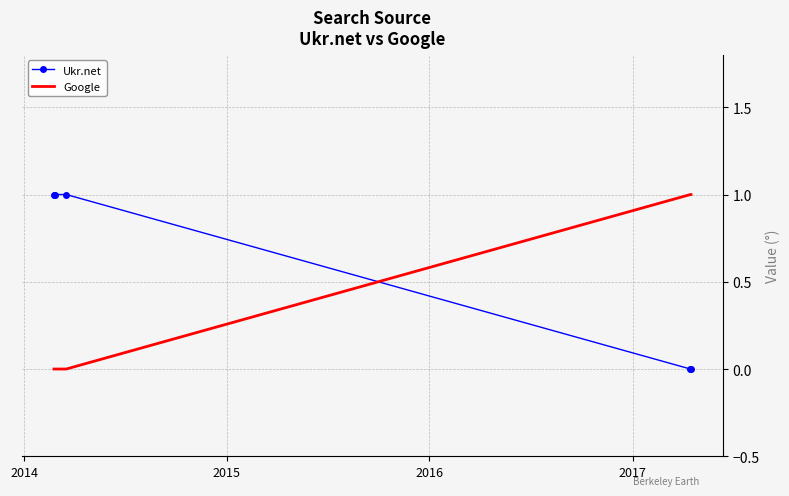

How many intersections are there between Ukr.net and Google?

1